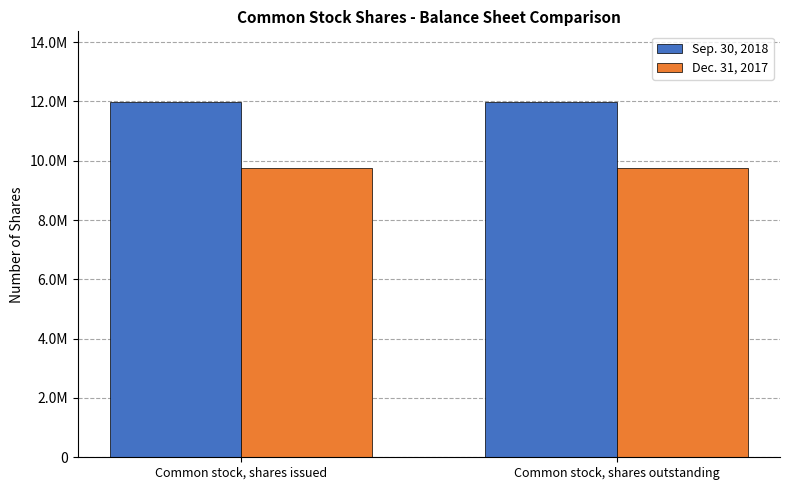

The value of Sep. 30, 2018 at Common stock, shares outstanding is 5472956. True or false?

False